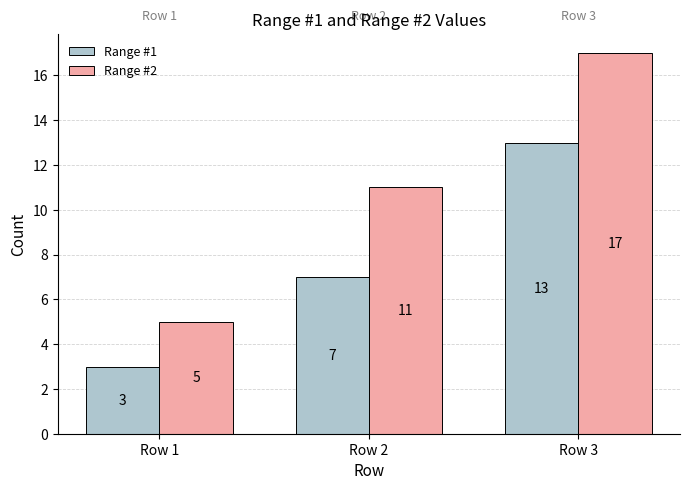

Are the bars horizontal?

No